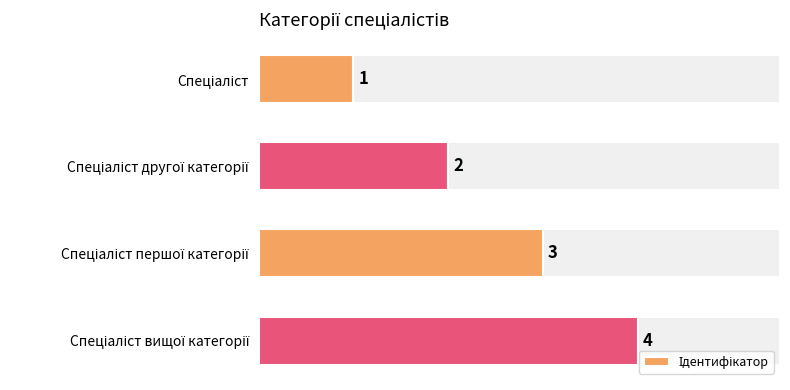

Are the bars horizontal?

Yes